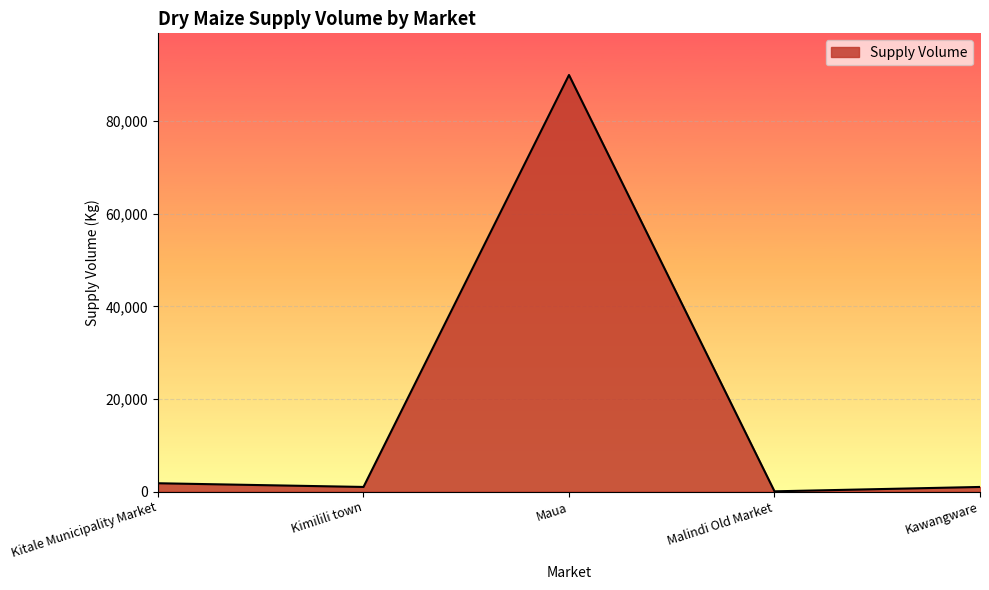

Reading left to right, list all the values displayed in this chart.

Kitale Municipality Market=1800	Kimilili town=1000	Maua=90000	Malindi Old Market=55	Kawangware=1000